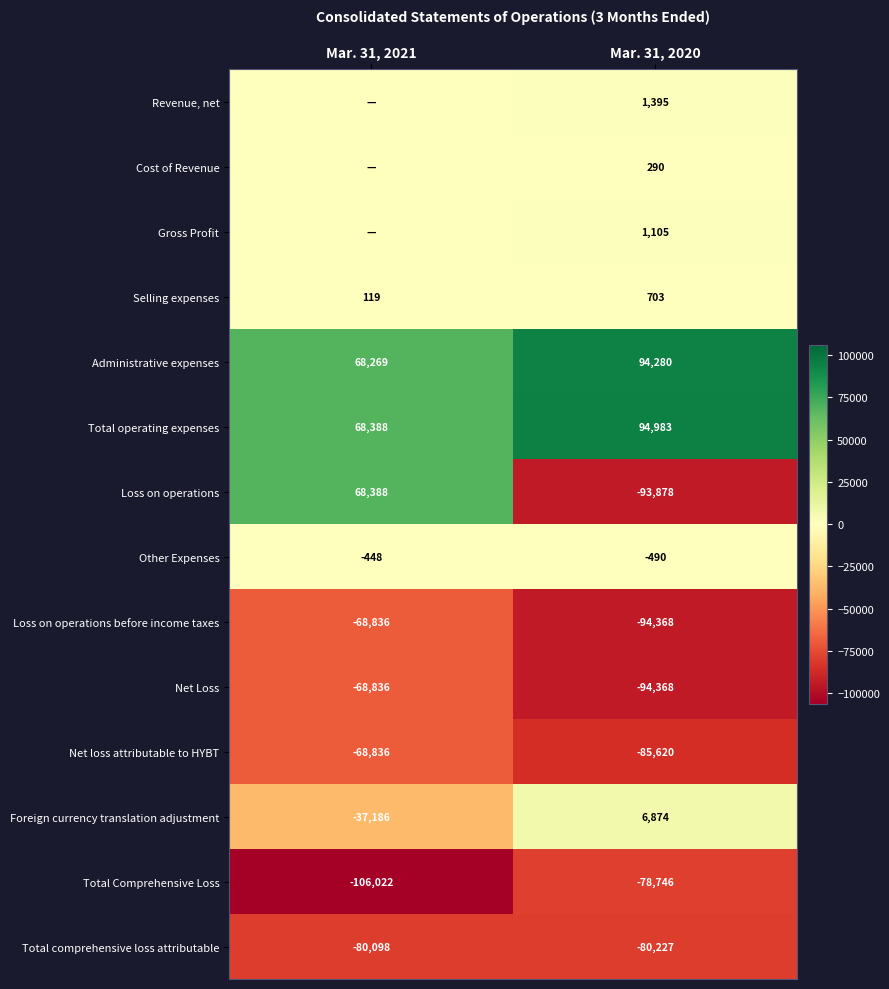

List the labels in order of Total operating expenses value, smallest first.

Mar. 31, 2021, Mar. 31, 2020